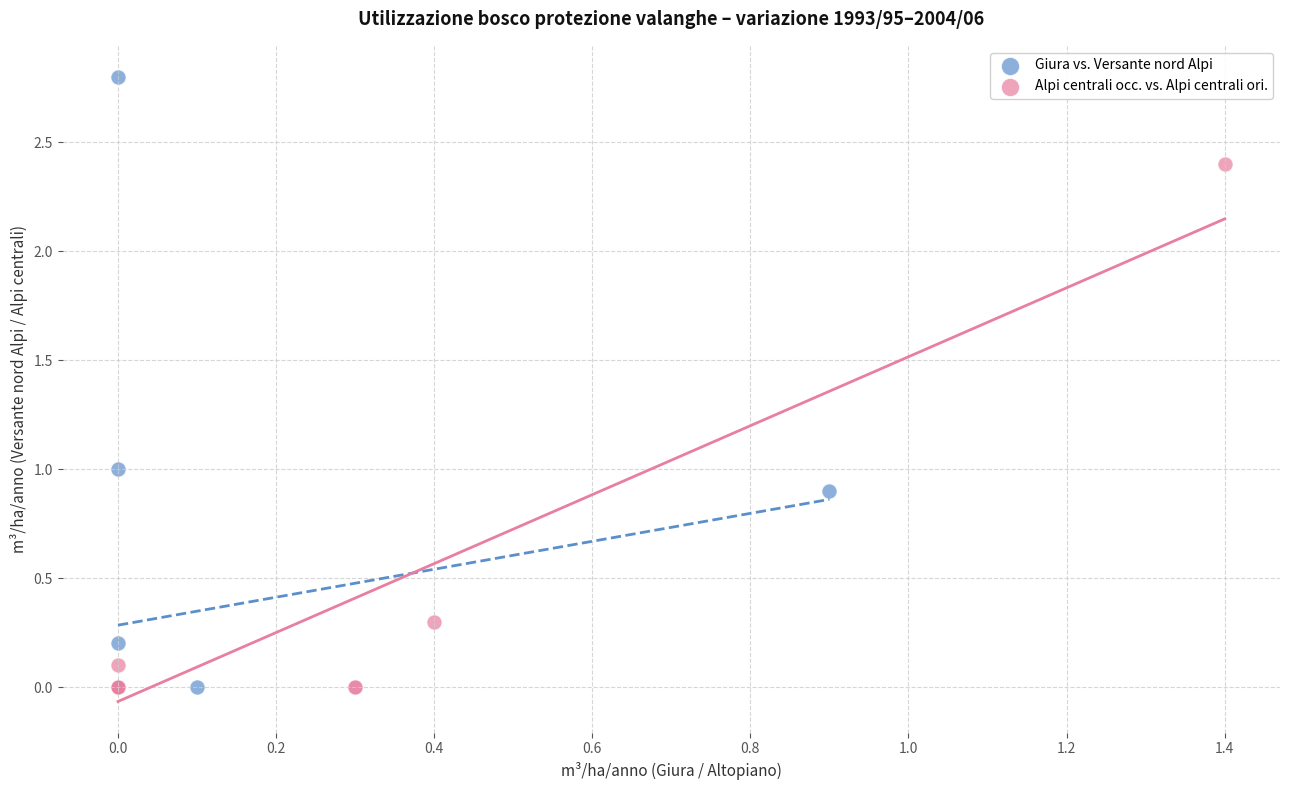

Which series has the largest Y range (max minus min)?

Giura vs. Versante nord Alpi